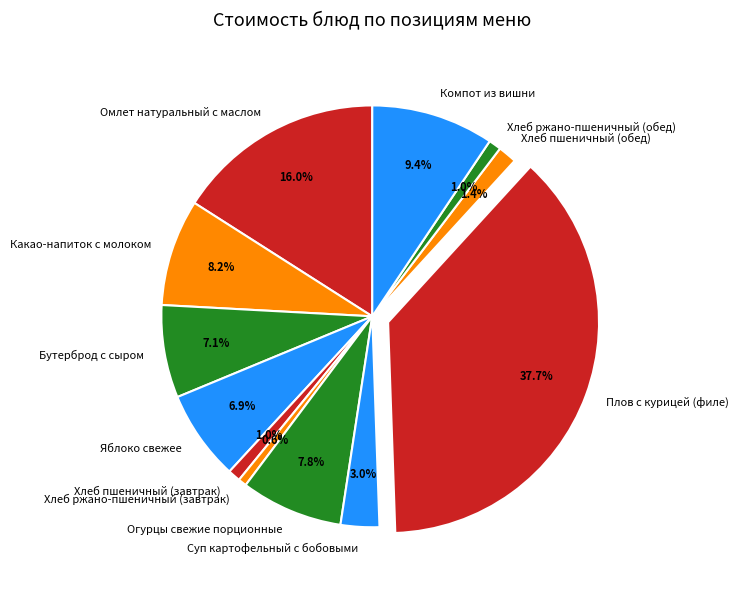

Is Суп картофельный с бобовыми the majority of the pie?

No